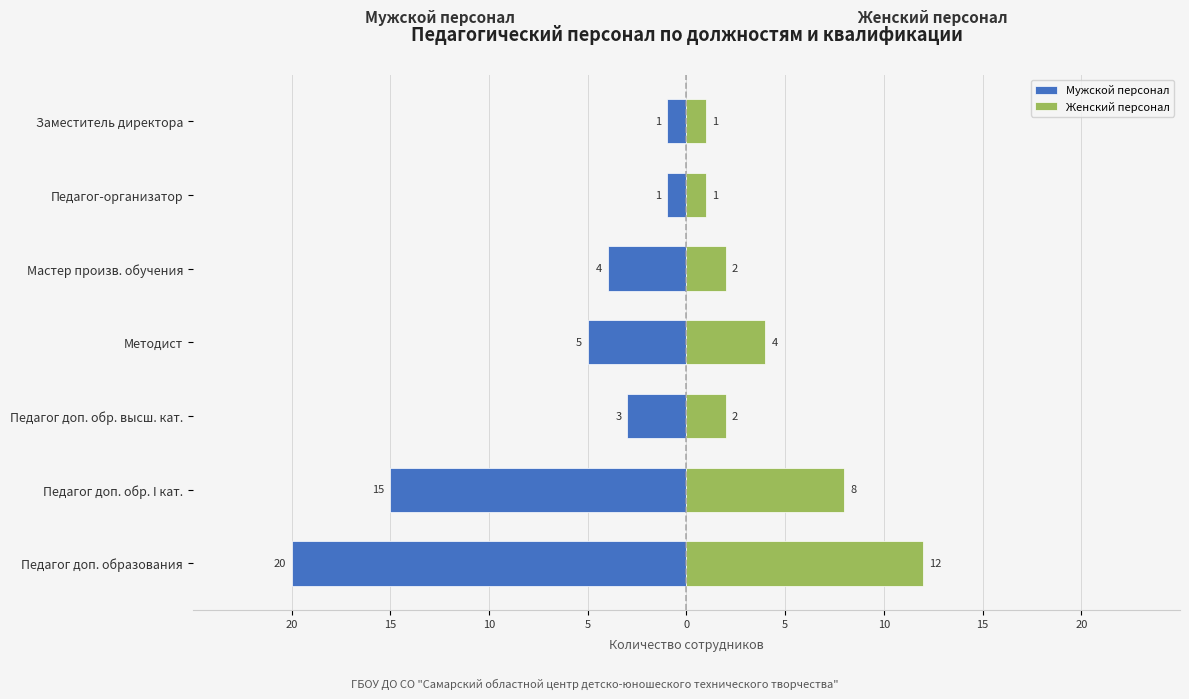

What is the average value of the Мужской персонал series?

-7